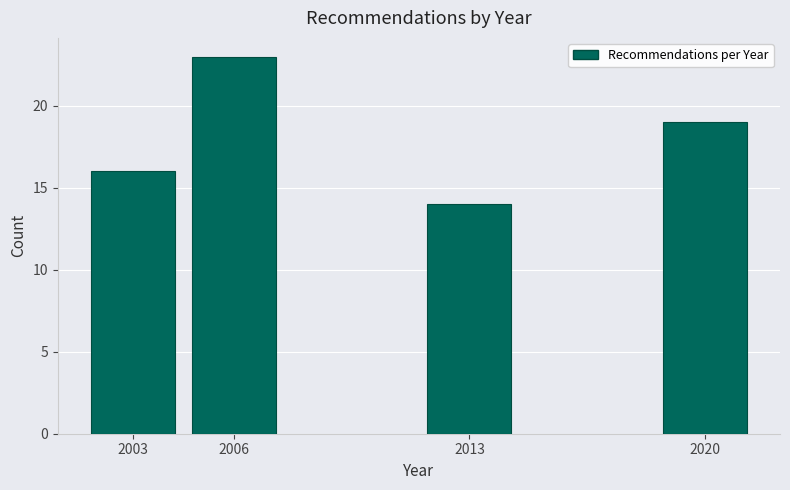

Reading left to right, what are all the values shown in this chart?

16	23	14	19